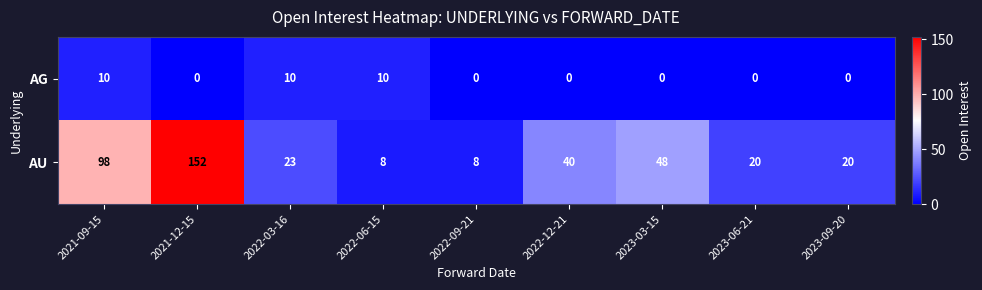

Which series has the largest range (max minus min)?

AU